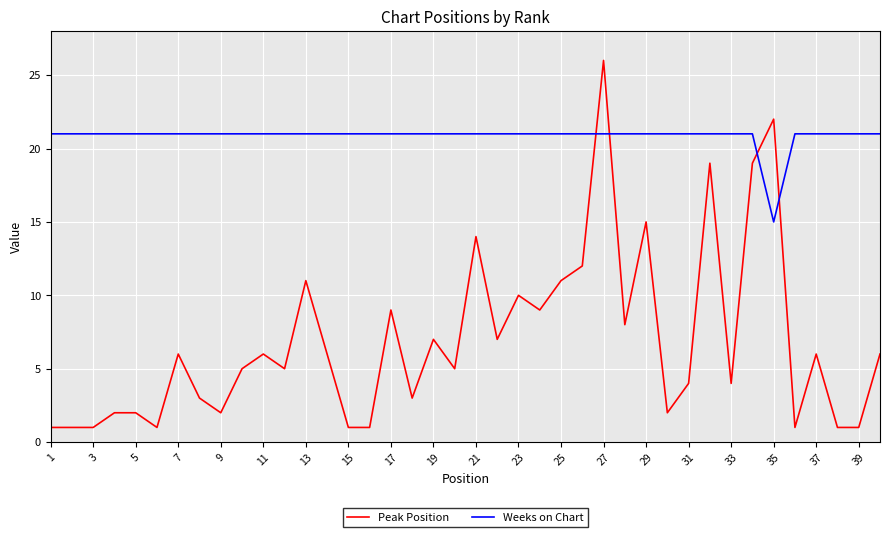

Is this an area chart (filled region under the line)?

No